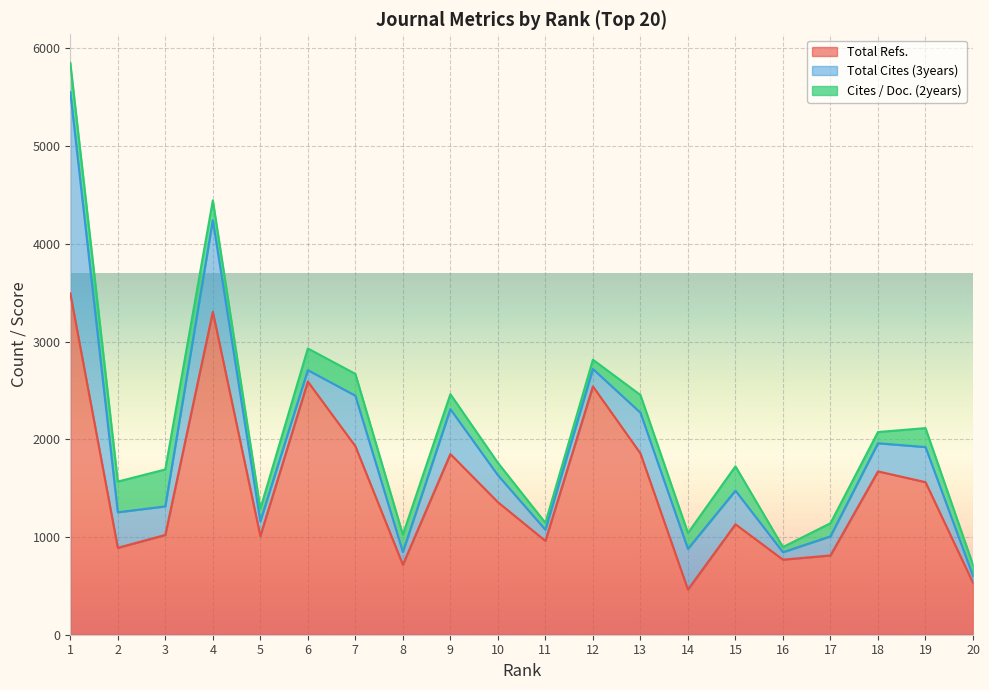

Where does the Cites / Doc. (2years) series first go above 178?

1